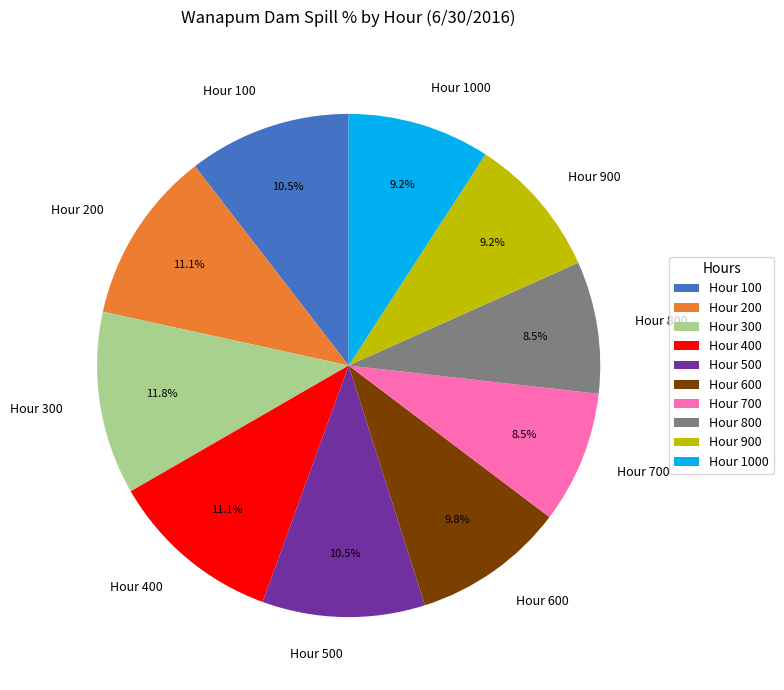

Combined, do Hour 400 and Hour 700 account for over 50%?

No